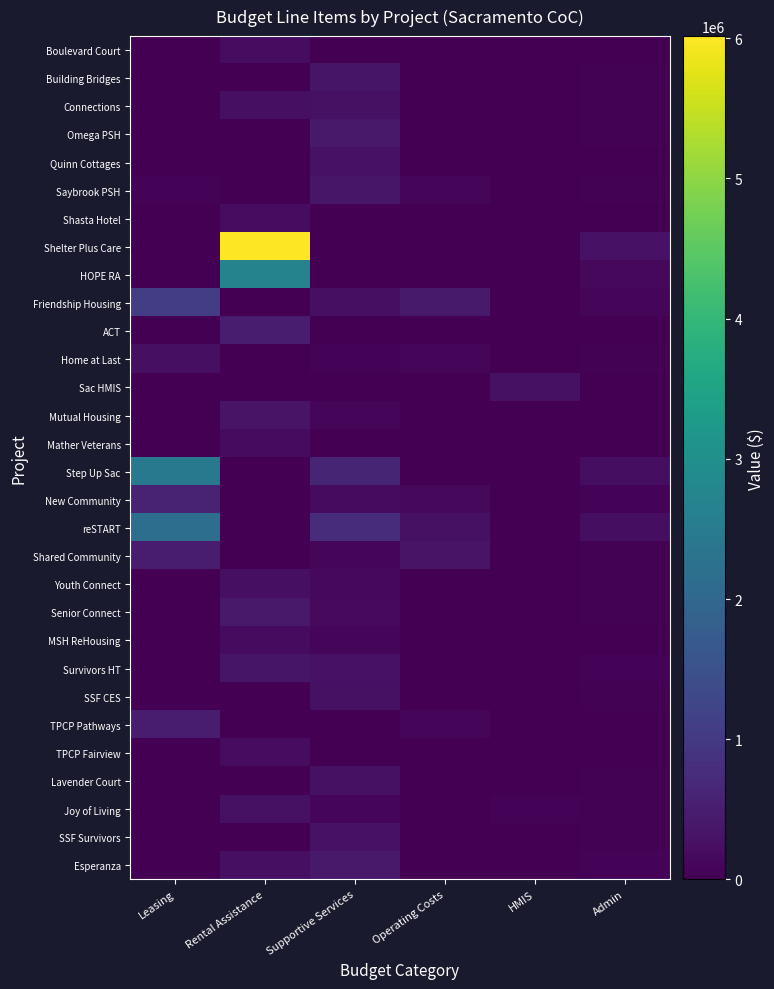

Reading right to left, transcribe all the data shown in this chart.

Boulevard Court: Admin=9122	HMIS=0	Operating Costs=0	Supportive Services=0	Rental Assistance=194784	Leasing=0
Building Bridges: Admin=24118	HMIS=0	Operating Costs=0	Supportive Services=335659	Rental Assistance=0	Leasing=13903
Connections: Admin=35310	HMIS=0	Operating Costs=0	Supportive Services=268176	Rental Assistance=247116	Leasing=0
Omega PSH: Admin=40303	HMIS=0	Operating Costs=0	Supportive Services=412338	Rental Assistance=0	Leasing=0
Quinn Cottages: Admin=20808	HMIS=0	Operating Costs=0	Supportive Services=297275	Rental Assistance=0	Leasing=0
Saybrook PSH: Admin=33193	HMIS=0	Operating Costs=112499	Supportive Services=363042	Rental Assistance=0	Leasing=67031
Shasta Hotel: Admin=8475	HMIS=0	Operating Costs=0	Supportive Services=0	Rental Assistance=189216	Leasing=0
Shelter Plus Care: Admin=285591	HMIS=0	Operating Costs=0	Supportive Services=0	Rental Assistance=6015564	Leasing=0
HOPE RA: Admin=123493	HMIS=0	Operating Costs=0	Supportive Services=0	Rental Assistance=2680968	Leasing=0
Friendship Housing: Admin=85905	HMIS=0	Operating Costs=436138	Supportive Services=250138	Rental Assistance=0	Leasing=1085786
ACT: Admin=20987	HMIS=0	Operating Costs=0	Supportive Services=0	Rental Assistance=486288	Leasing=0
Home at Last: Admin=28788	HMIS=0	Operating Costs=94105	Supportive Services=58212	Rental Assistance=0	Leasing=256803
Sac HMIS: Admin=14490	HMIS=258704	Operating Costs=0	Supportive Services=0	Rental Assistance=0	Leasing=0
Mutual Housing: Admin=21043	HMIS=0	Operating Costs=0	Supportive Services=111290	Rental Assistance=309456	Leasing=0
Mather Veterans: Admin=4708	HMIS=0	Operating Costs=0	Supportive Services=0	Rental Assistance=176832	Leasing=0
Step Up Sac: Admin=221284	HMIS=0	Operating Costs=0	Supportive Services=622785	Rental Assistance=0	Leasing=2431146
New Community: Admin=62369	HMIS=0	Operating Costs=138702	Supportive Services=165141	Rental Assistance=0	Leasing=564787
reSTART: Admin=234834	HMIS=0	Operating Costs=264539	Supportive Services=761867	Rental Assistance=0	Leasing=2182259
Shared Community: Admin=32457	HMIS=0	Operating Costs=307736	Supportive Services=114095	Rental Assistance=0	Leasing=478868
Youth Connect: Admin=30758	HMIS=0	Operating Costs=0	Supportive Services=139220	Rental Assistance=239940	Leasing=0
Senior Connect: Admin=42884	HMIS=0	Operating Costs=0	Supportive Services=143720	Rental Assistance=406200	Leasing=0
MSH ReHousing: Admin=21218	HMIS=12000	Operating Costs=0	Supportive Services=84519	Rental Assistance=173820	Leasing=0
Survivors HT: Admin=50000	HMIS=0	Operating Costs=0	Supportive Services=299928	Rental Assistance=348096	Leasing=0
SSF CES: Admin=27272	HMIS=5787	Operating Costs=0	Supportive Services=266941	Rental Assistance=0	Leasing=0
TPCP Pathways: Admin=7115	HMIS=0	Operating Costs=73285	Supportive Services=0	Rental Assistance=0	Leasing=474945
TPCP Fairview: Admin=18212	HMIS=0	Operating Costs=0	Supportive Services=0	Rental Assistance=188172	Leasing=0
Lavender Court: Admin=28222	HMIS=0	Operating Costs=17542	Supportive Services=265197	Rental Assistance=0	Leasing=0
Joy of Living: Admin=40621	HMIS=53322	Operating Costs=0	Supportive Services=96450	Rental Assistance=264072	Leasing=0
SSF Survivors: Admin=29605	HMIS=0	Operating Costs=0	Supportive Services=296053	Rental Assistance=0	Leasing=0
Esperanza: Admin=64564	HMIS=7420	Operating Costs=0	Supportive Services=404173	Rental Assistance=240252	Leasing=0